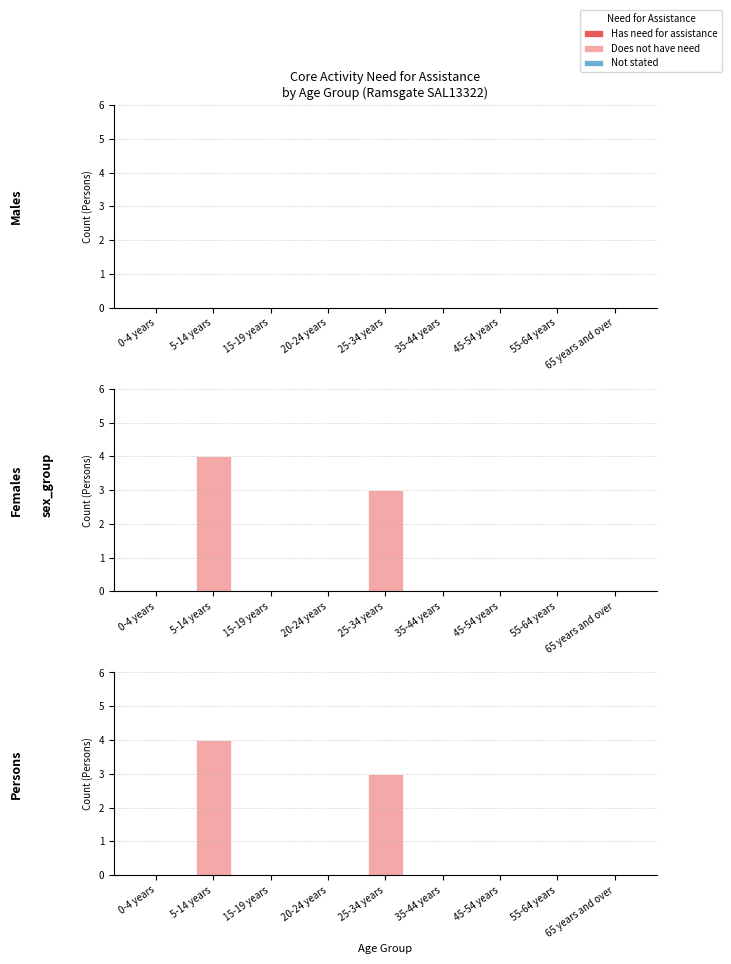

Which category has the highest value across all series?

5-14 years